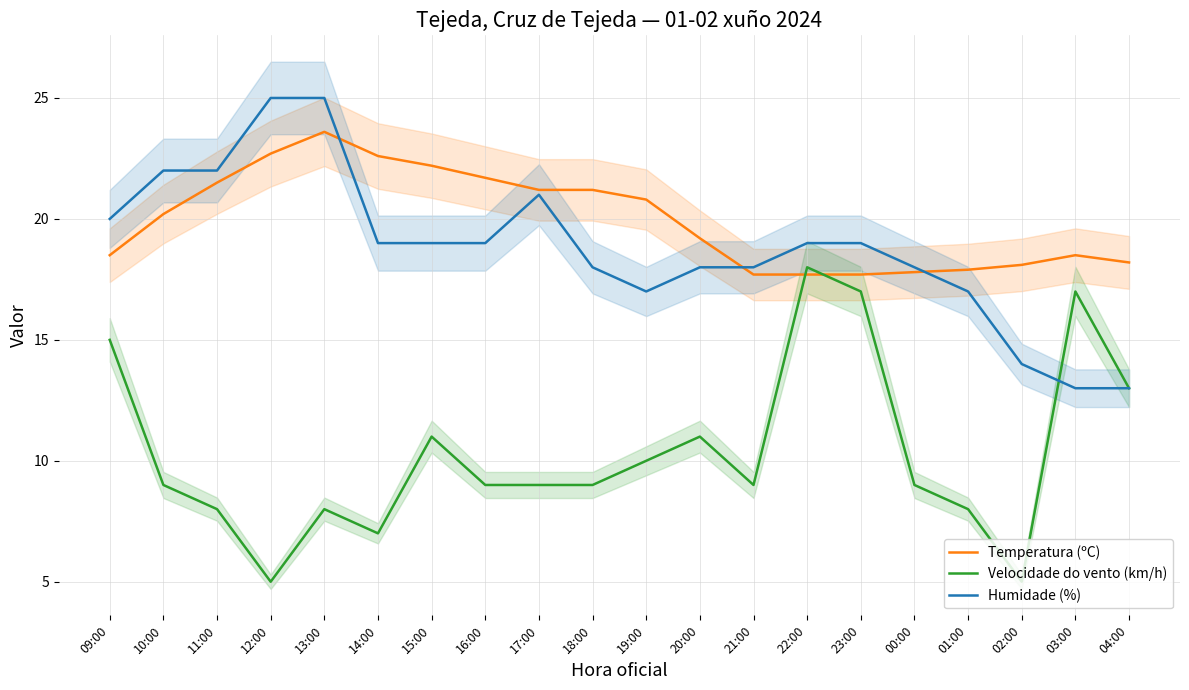

Is the value of Temperatura (ºC) at 20:00 greater than the value of Velocidade do vento (km/h) at 09:00?

Yes